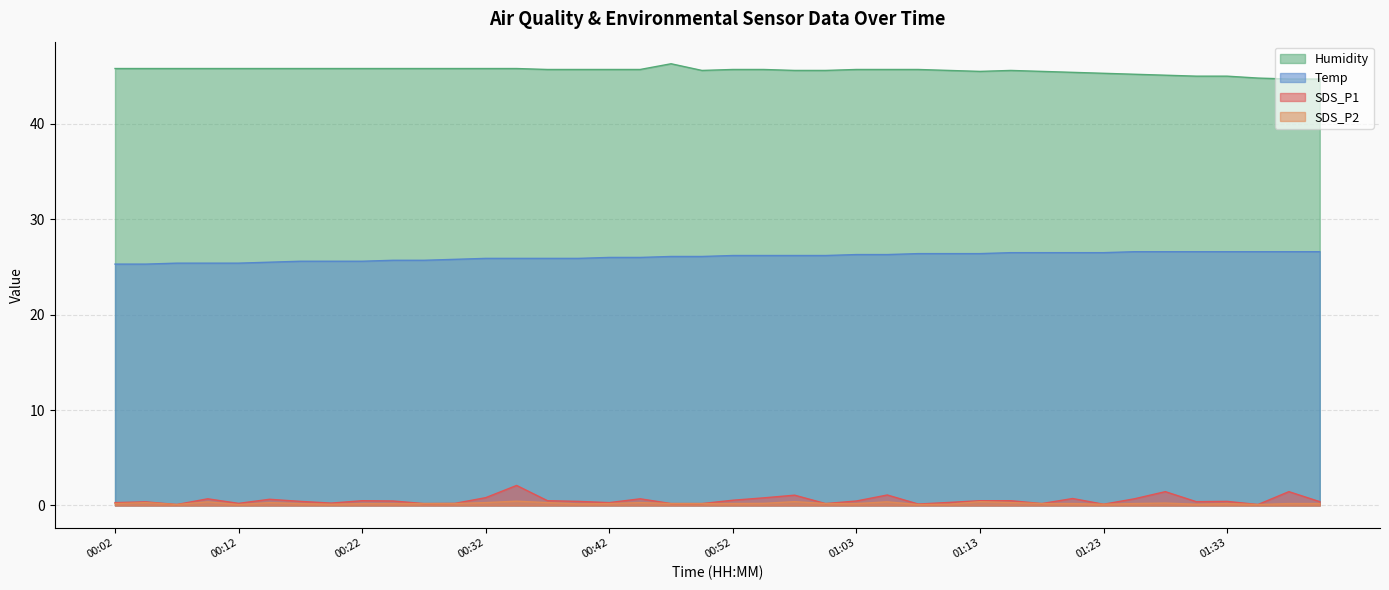

The Humidity series shows 69.1 at 00:35. True or false?

False